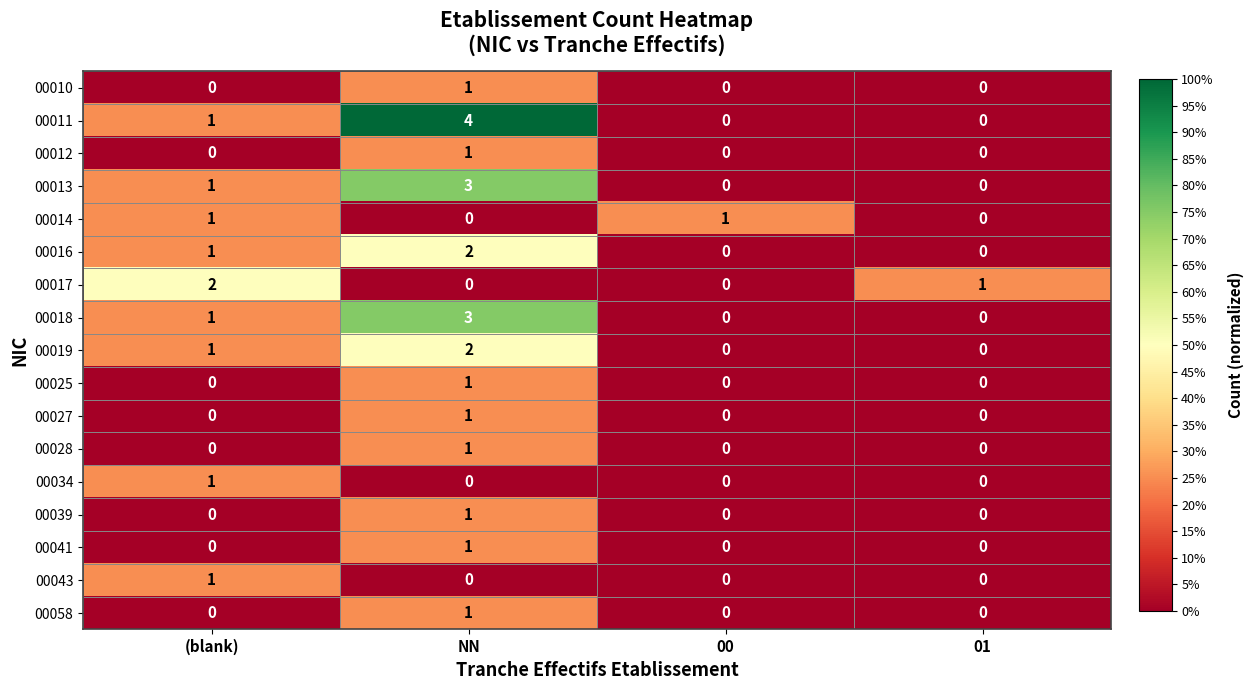

What is the greatest value displayed?

4